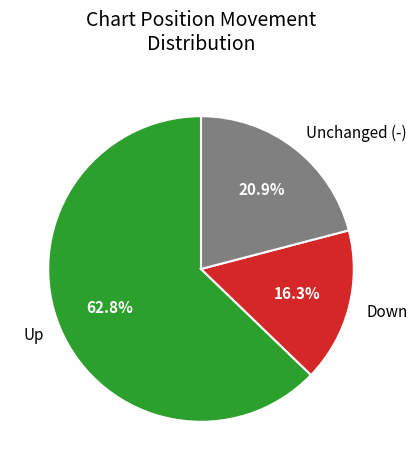

Is there a majority slice in this chart?

Yes